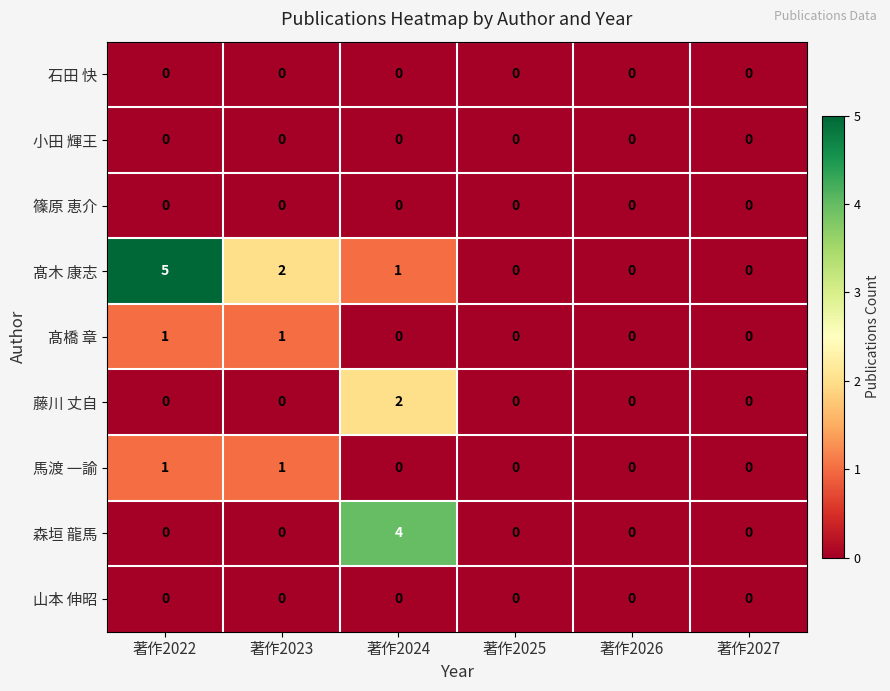

What is the total value across all series at 著作2022?

7